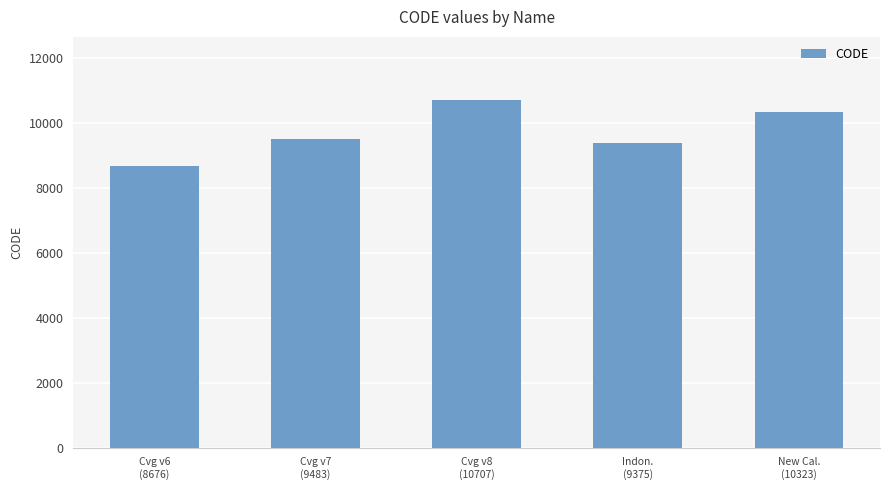

Between New Cal.
(10323) and Cvg v6
(8676), which is larger?

New Cal.
(10323)